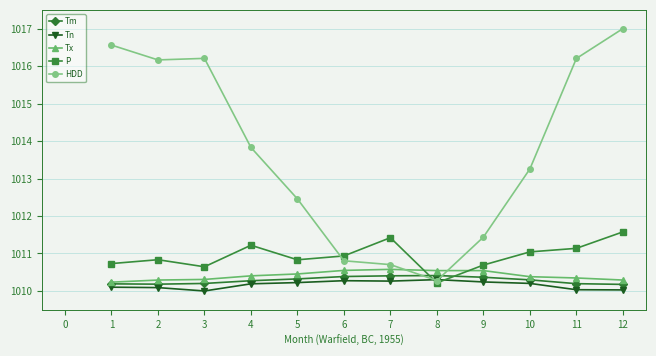

Which category has the highest value across all series?

12